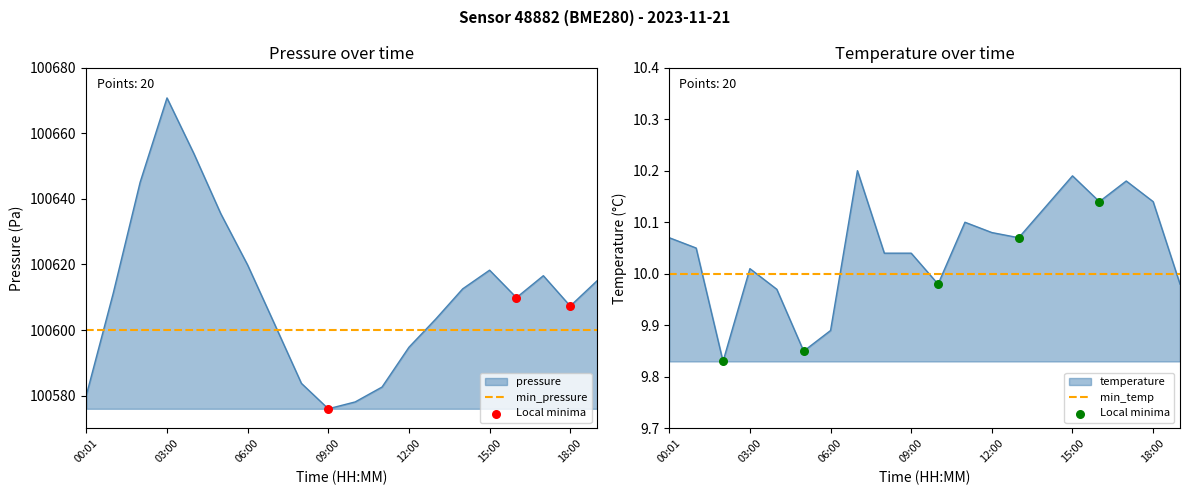

Which series has the largest total across all categories?

pressure